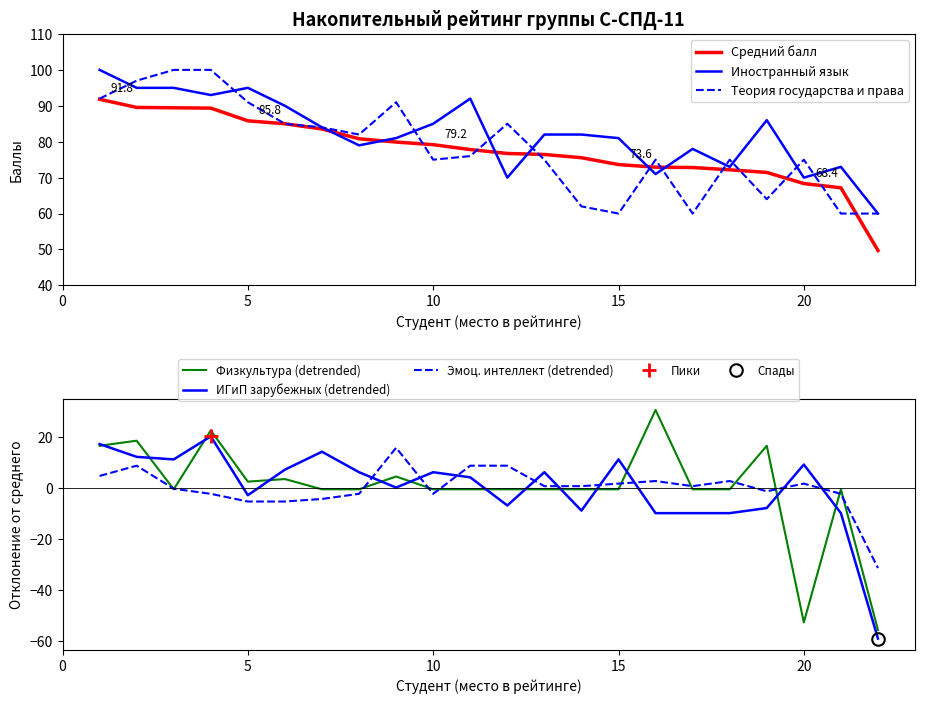

How many series are shown in this chart?

6